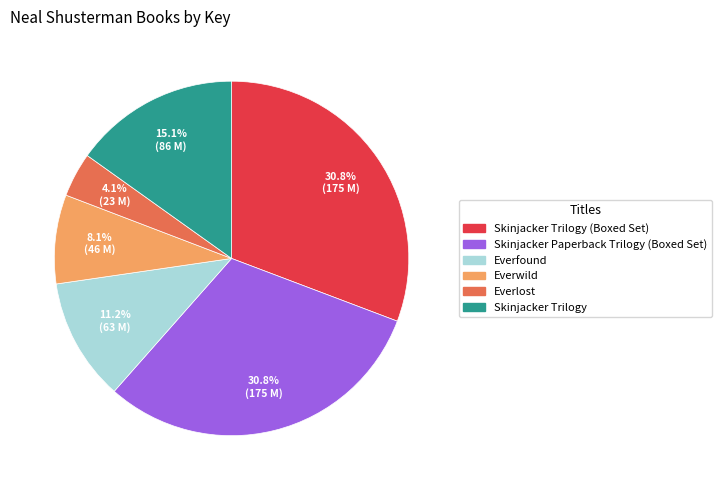

What percentage is the Skinjacker Trilogy slice, to the nearest percent?

15%